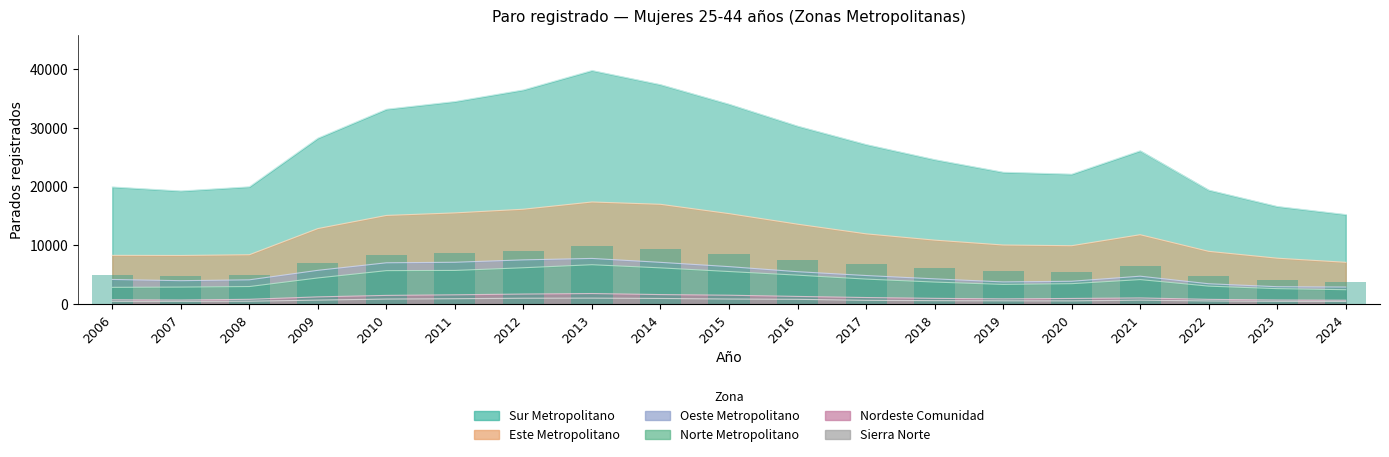

At how many categories does at least one series exceed 25180?

10